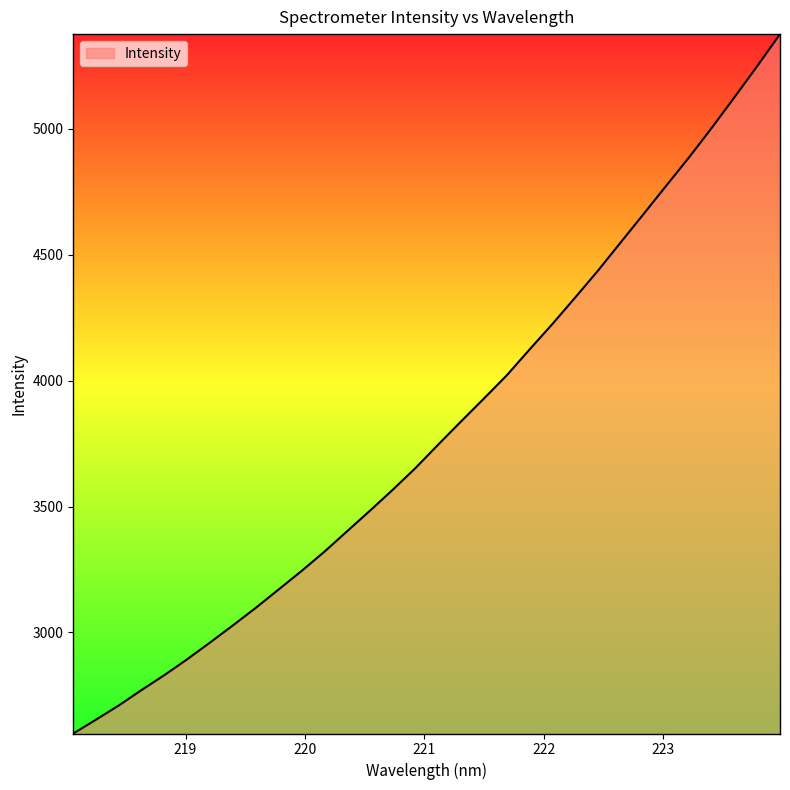

What is the maximum value shown in the chart?

5375.4